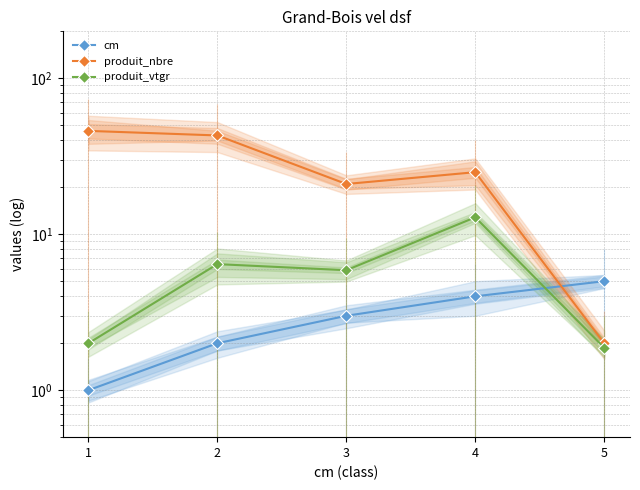

Which series changed the most between 1 and 2?

produit_vtgr